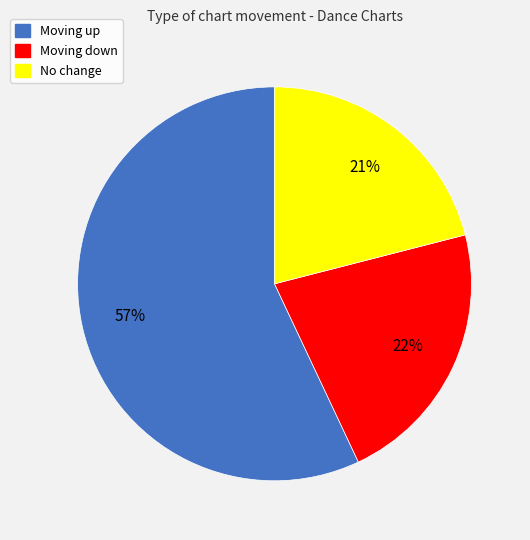

How many slices are in this pie chart?

3